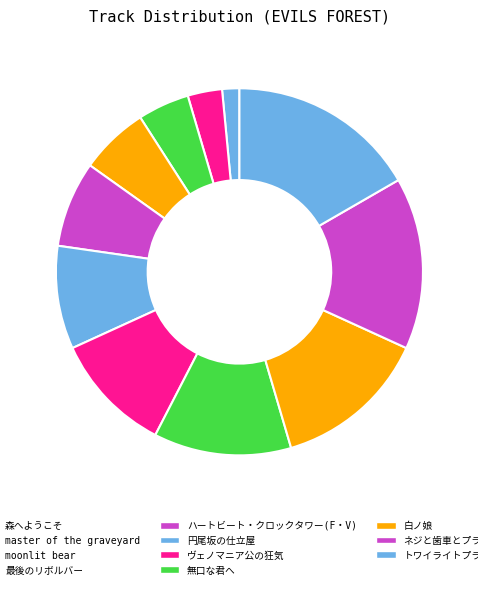

What percentage is NOT represented by ヴェノマニア公の狂気?

89.4%